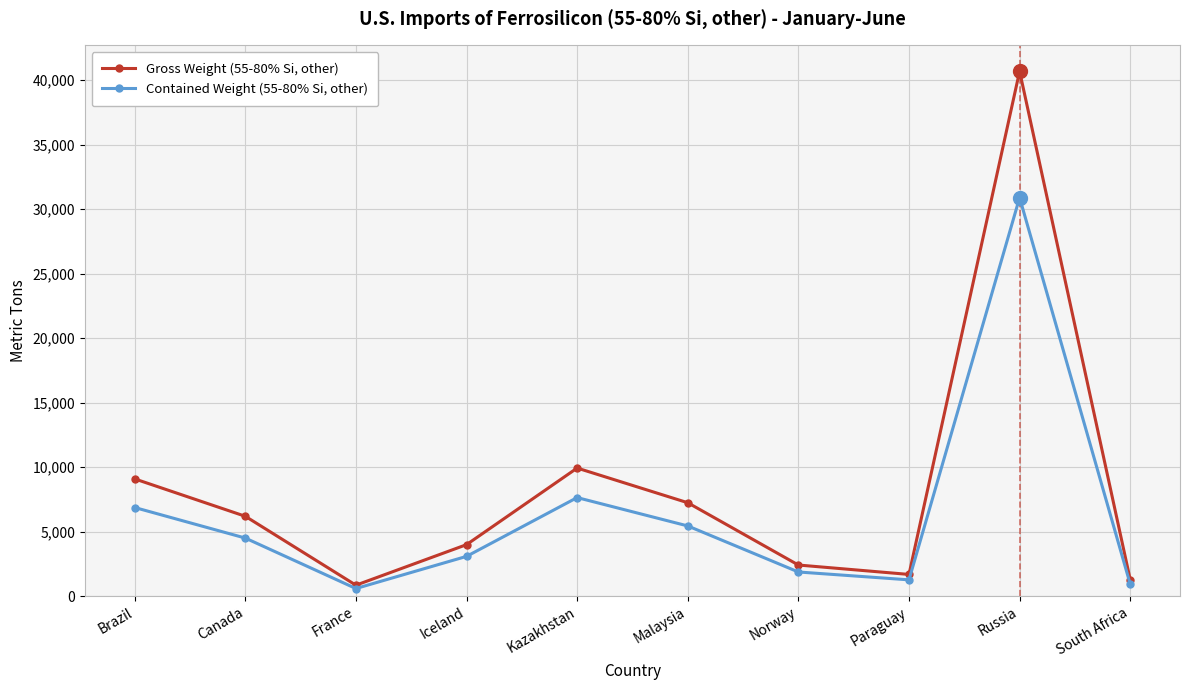

How many data points does each series have?

10